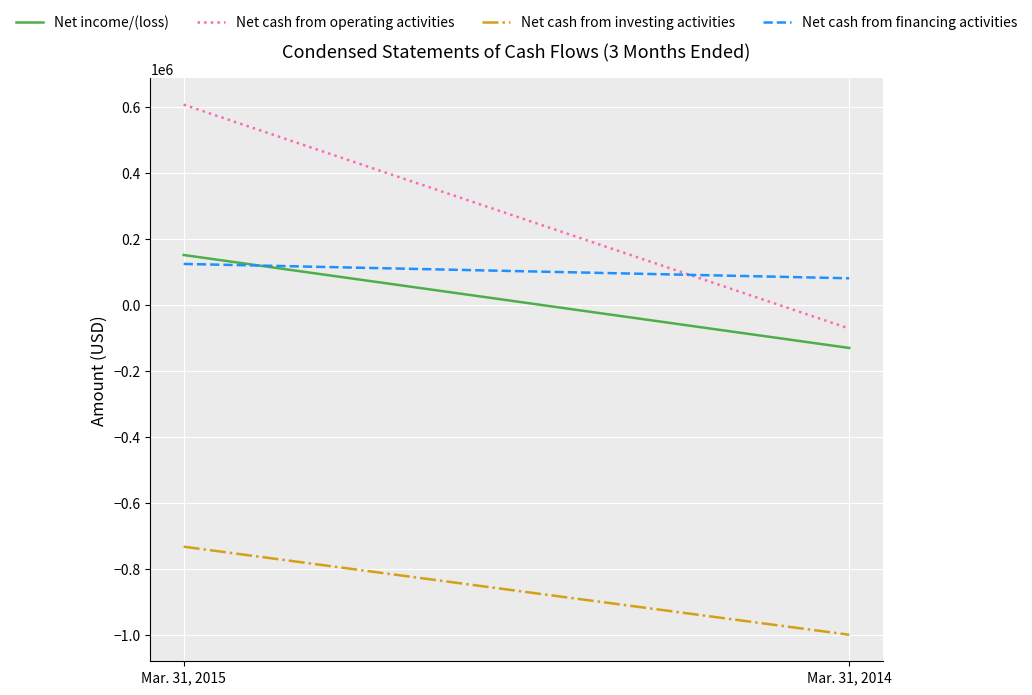

What is the difference between the maximum and minimum values in the Net cash from financing activities series?

43511